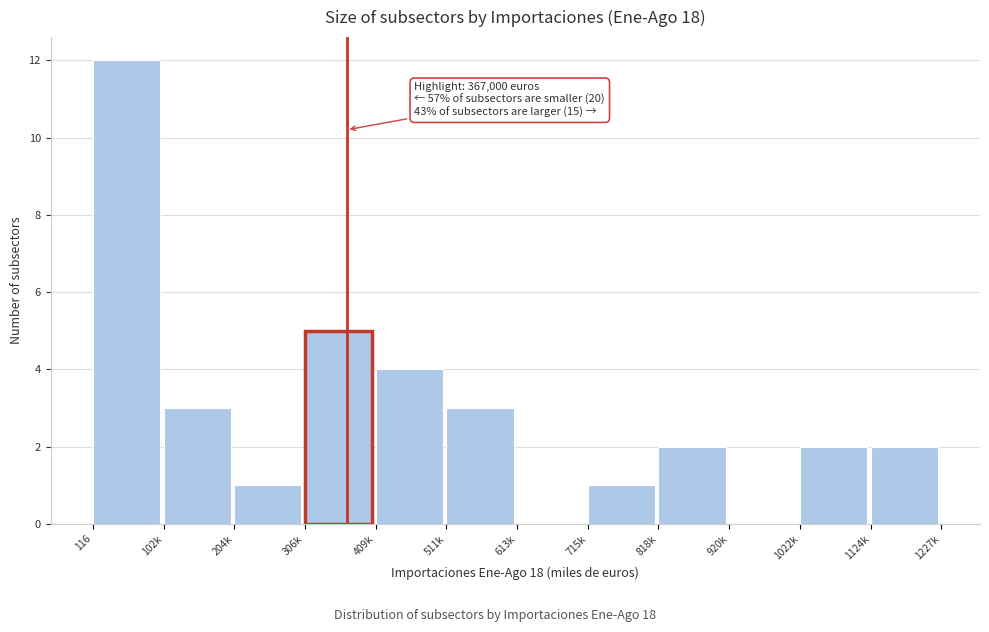

Reading left to right, extract all data points from this chart.

116=12	102k=3	204k=1	306k=5	409k=4	511k=3	613k=0	715k=1	818k=2	920k=0	1022k=2	1124k=2